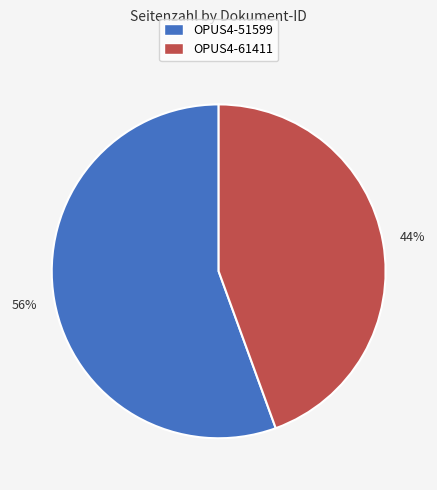

How many segments does this pie chart have?

2